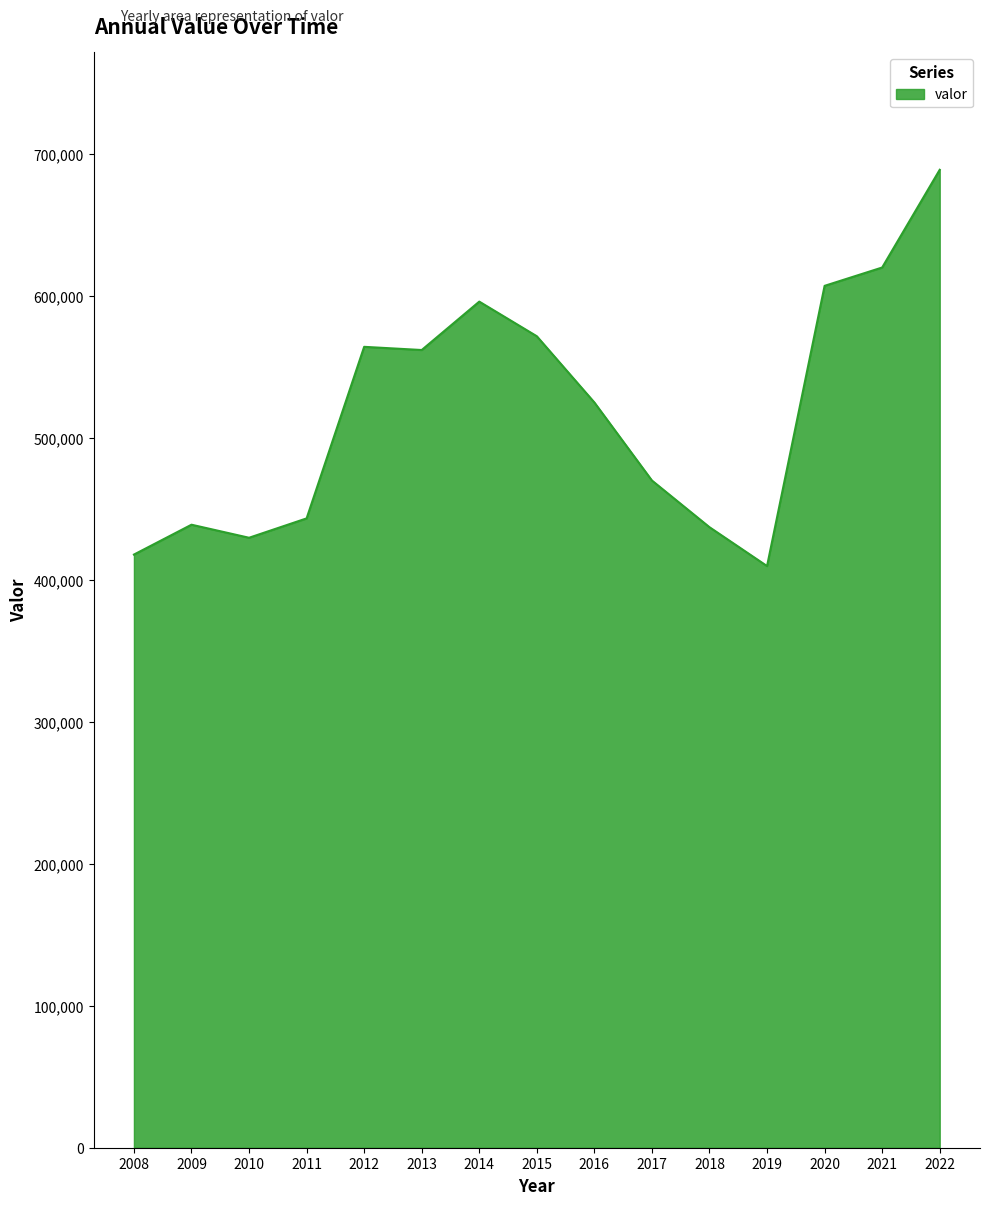

Where is the first local minimum?

2010